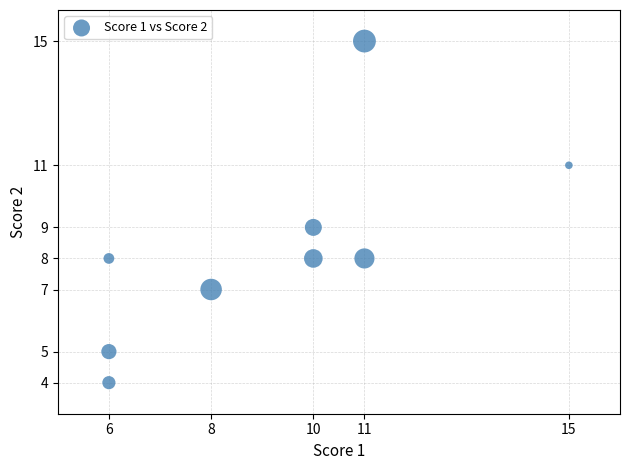

What is the range of X values (max minus min)?

9